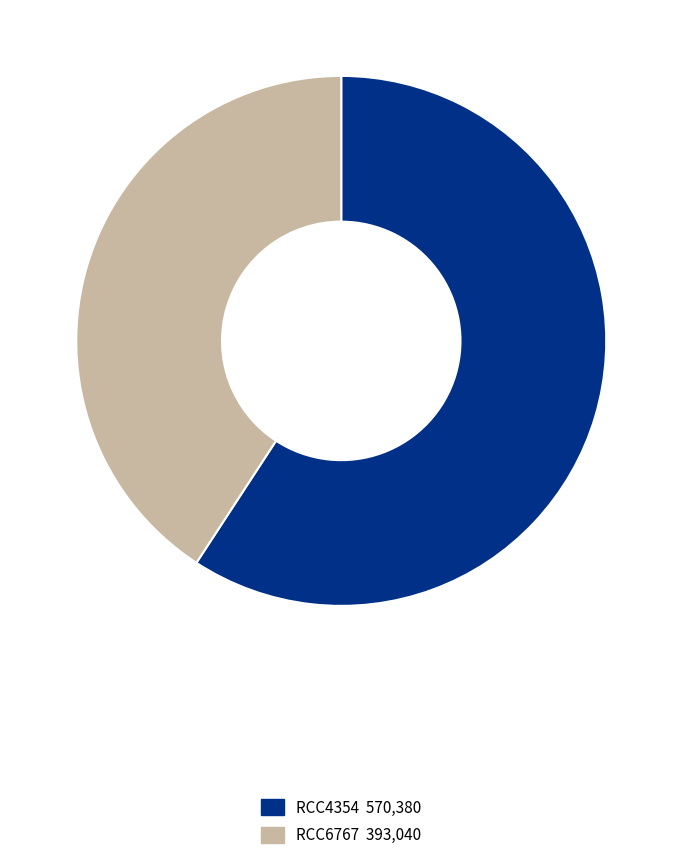

Do RCC6767 393,040 and RCC4354 570,380 together represent more than half of the pie?

Yes